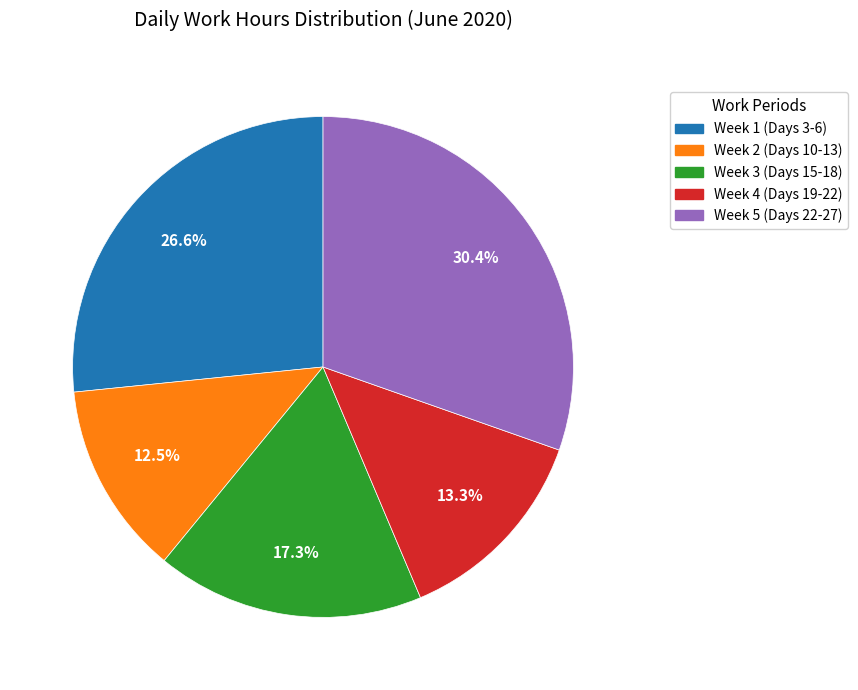

Is there a majority slice in this chart?

No